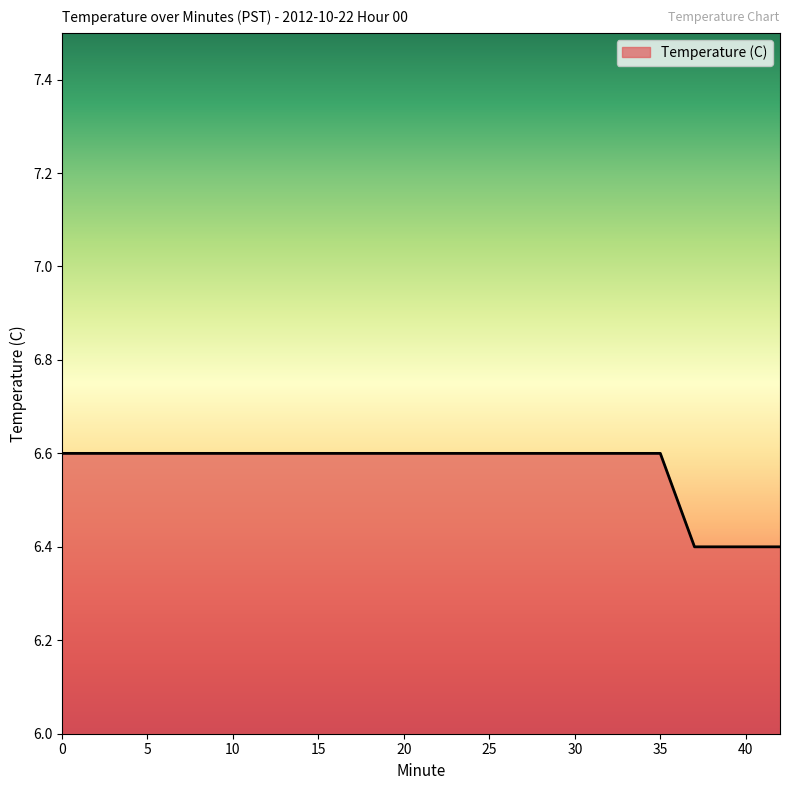

Does the chart have visible grid lines?

No